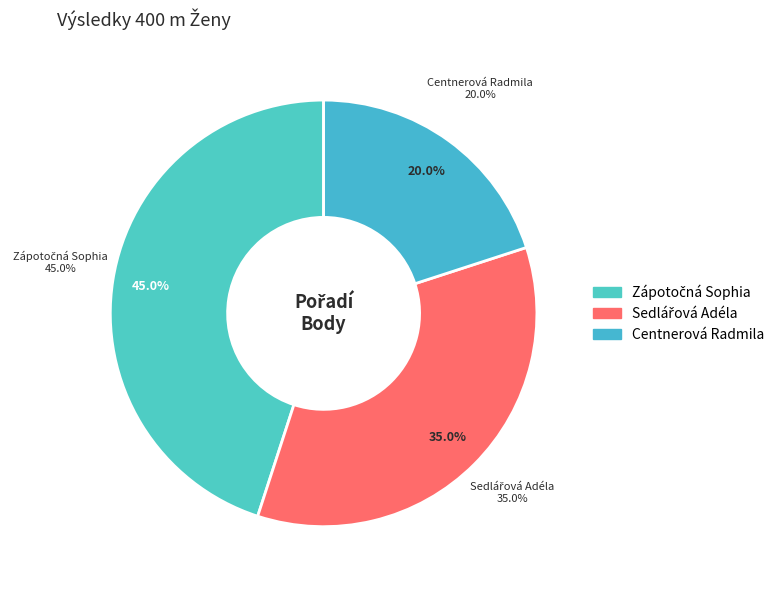

Rank the categories by value from lowest to highest.

Centnerová Radmila, Sedlářová Adéla, Zápotočná Sophia